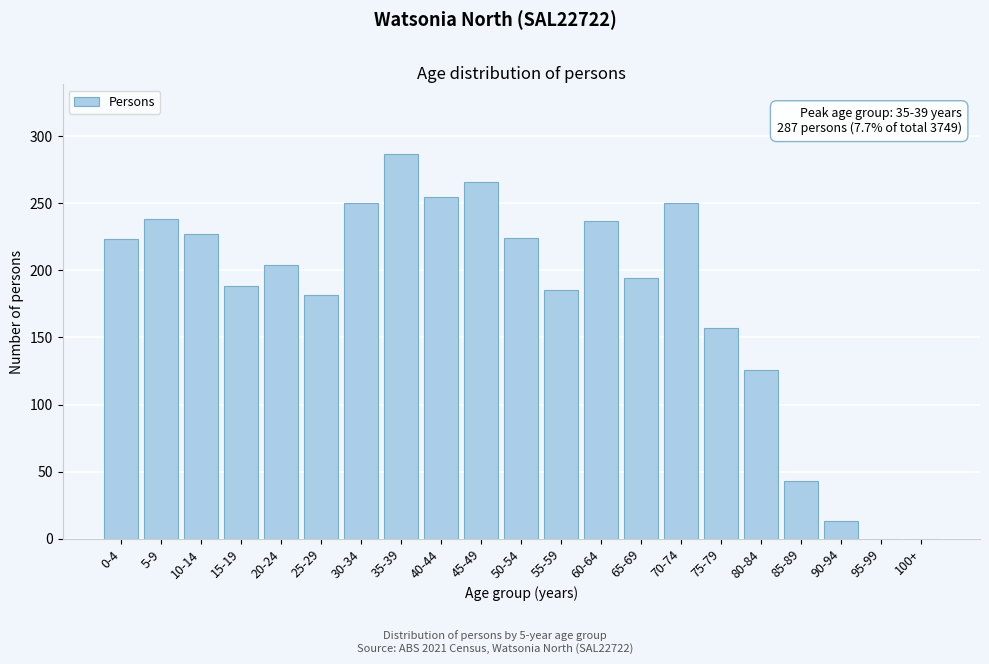

What is the greatest value displayed?

287